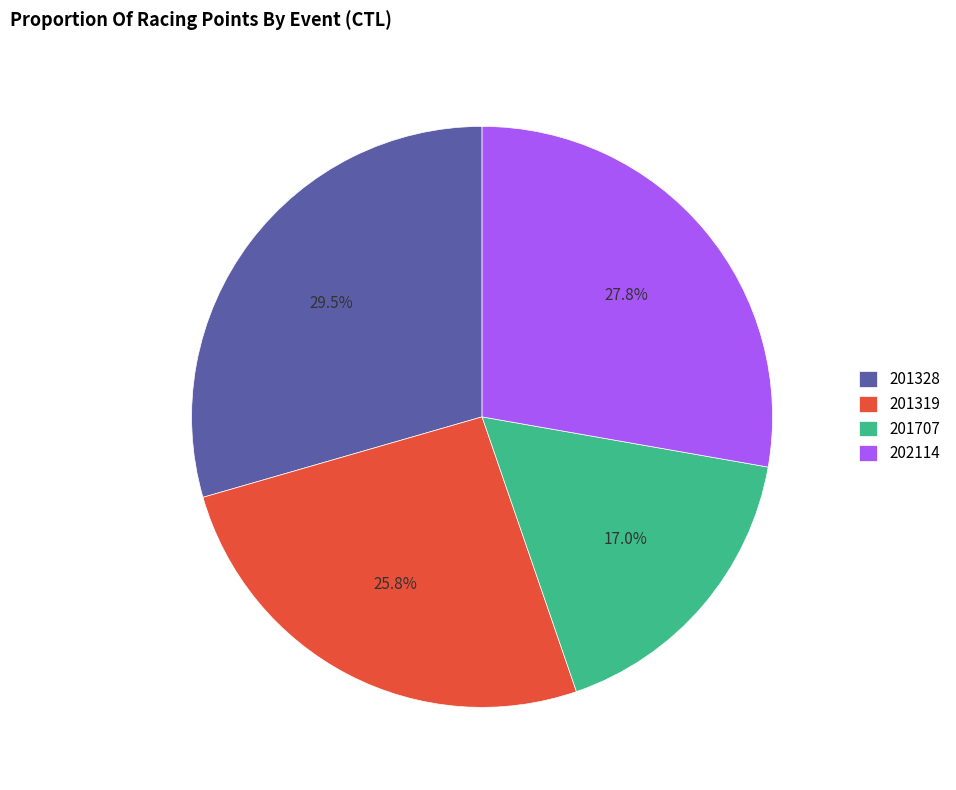

Which slice is the largest?

201328